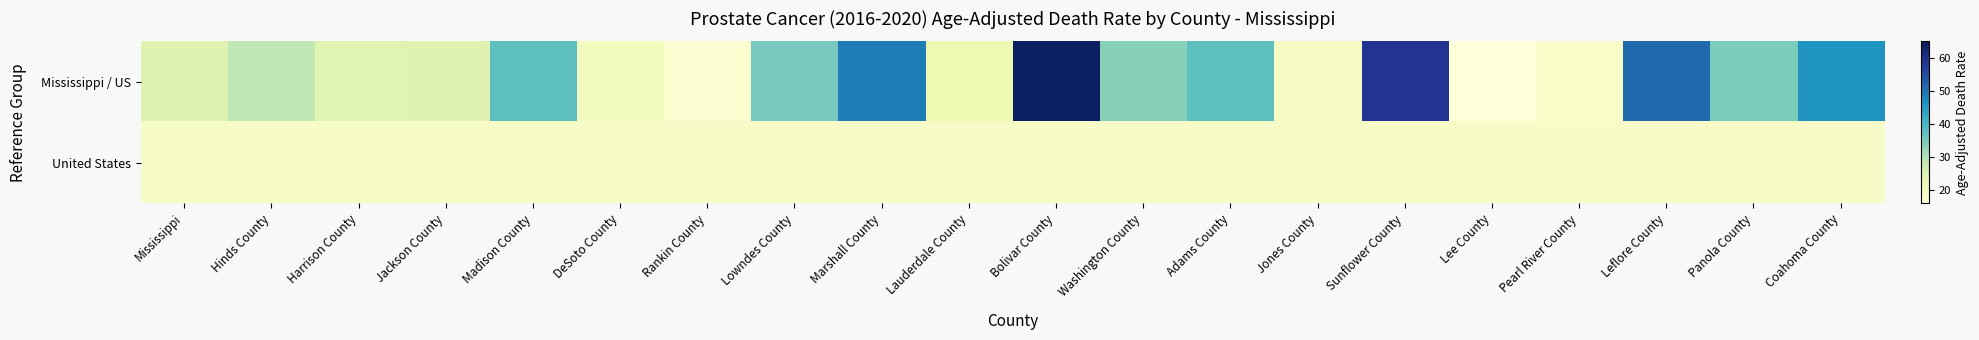

Reading right to left, what are all the values shown in this chart?

Mississippi / US: Coahoma County=45.9	Panola County=34.6	Leflore County=51.3	Pearl River County=18.4	Lee County=16.1	Sunflower County=59.0	Jones County=19.3	Adams County=37.7	Washington County=33.8	Bolivar County=64.0	Lauderdale County=22.0	Marshall County=49.1	Lowndes County=35.3	Rankin County=17.5	DeSoto County=20.2	Madison County=37.8	Jackson County=24.4	Harrison County=24.1	Hinds County=28.8	Mississippi=24.3
United States: Coahoma County=18.8	Panola County=18.8	Leflore County=18.8	Pearl River County=18.8	Lee County=18.8	Sunflower County=18.8	Jones County=18.8	Adams County=18.8	Washington County=18.8	Bolivar County=18.8	Lauderdale County=18.8	Marshall County=18.8	Lowndes County=18.8	Rankin County=18.8	DeSoto County=18.8	Madison County=18.8	Jackson County=18.8	Harrison County=18.8	Hinds County=18.8	Mississippi=18.8